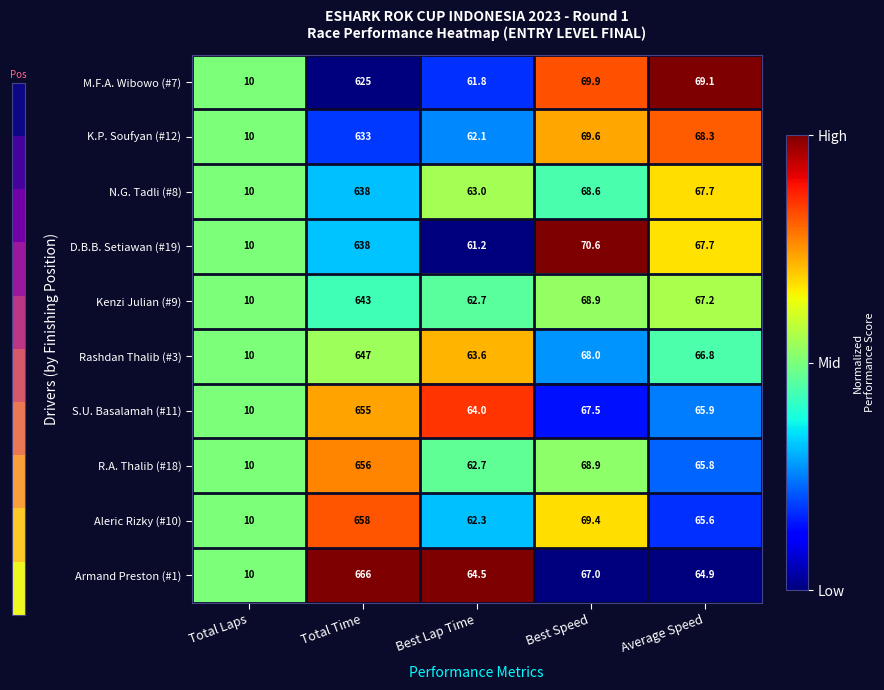

Which series has the largest total across all categories?

Armand Preston (#1)